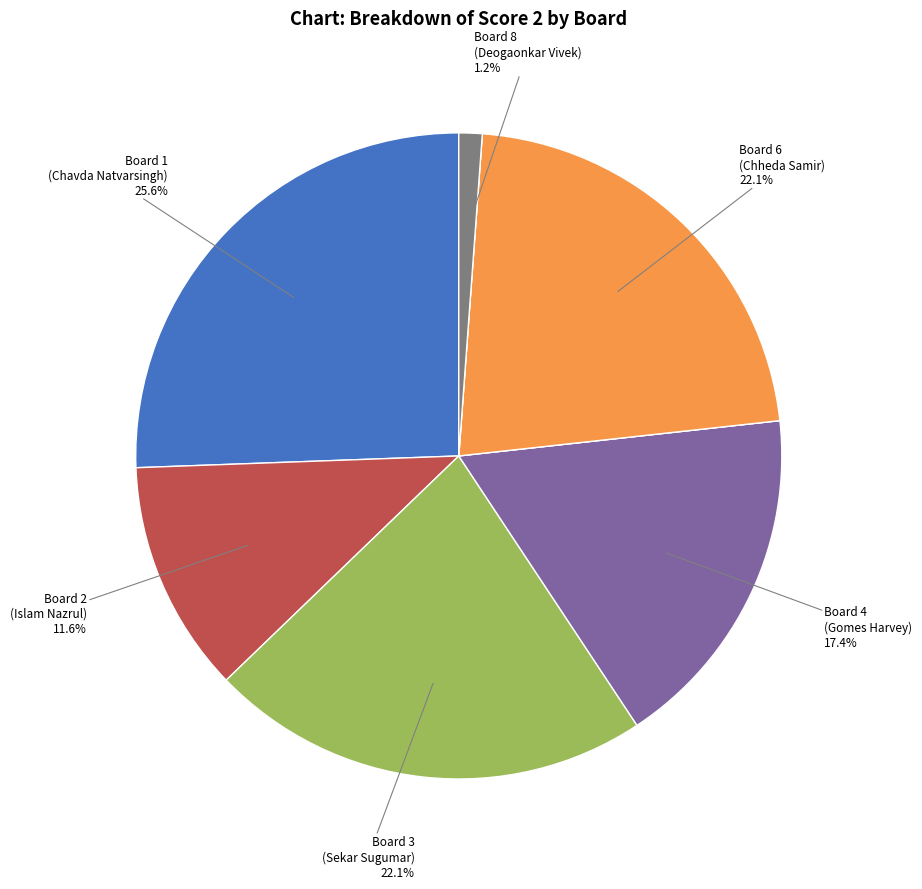

Is there a majority slice in this chart?

No